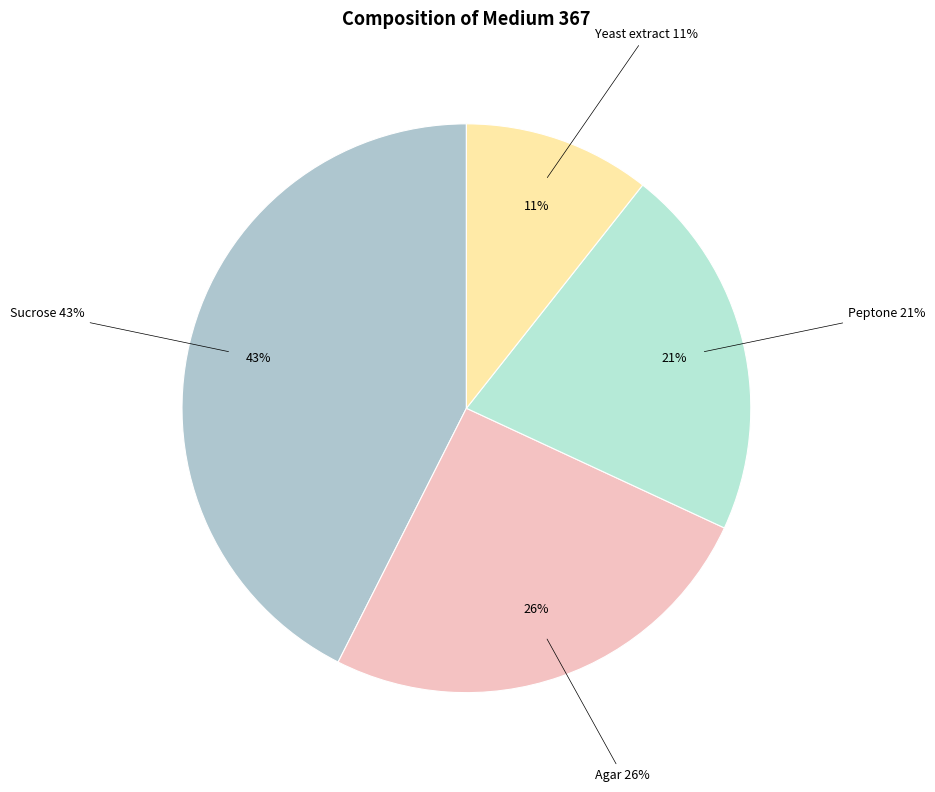

True or false: Peptone accounts for 21% of the total.

True